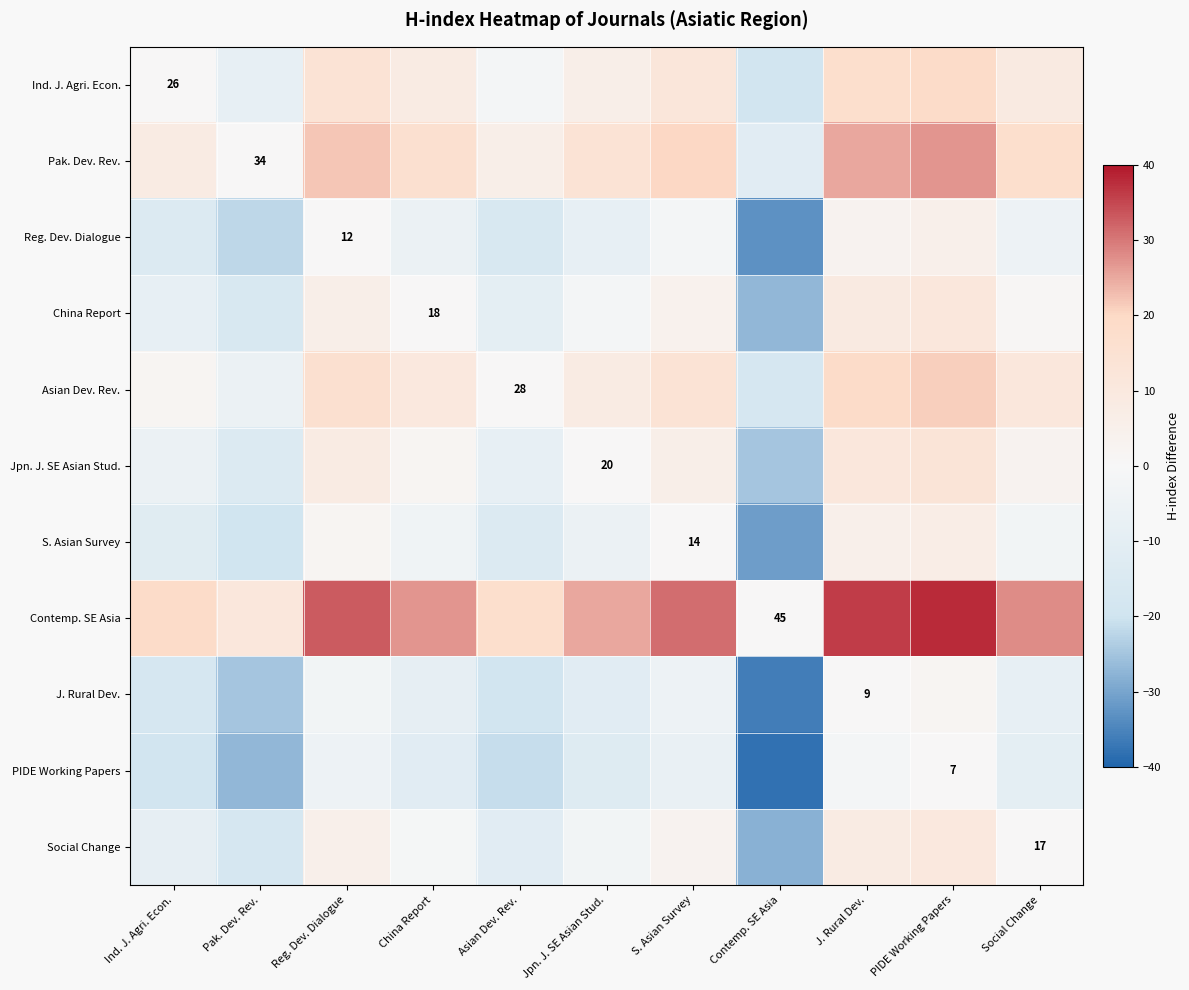

At which category does the chart reach its minimum across all series?

Contemp. SE Asia